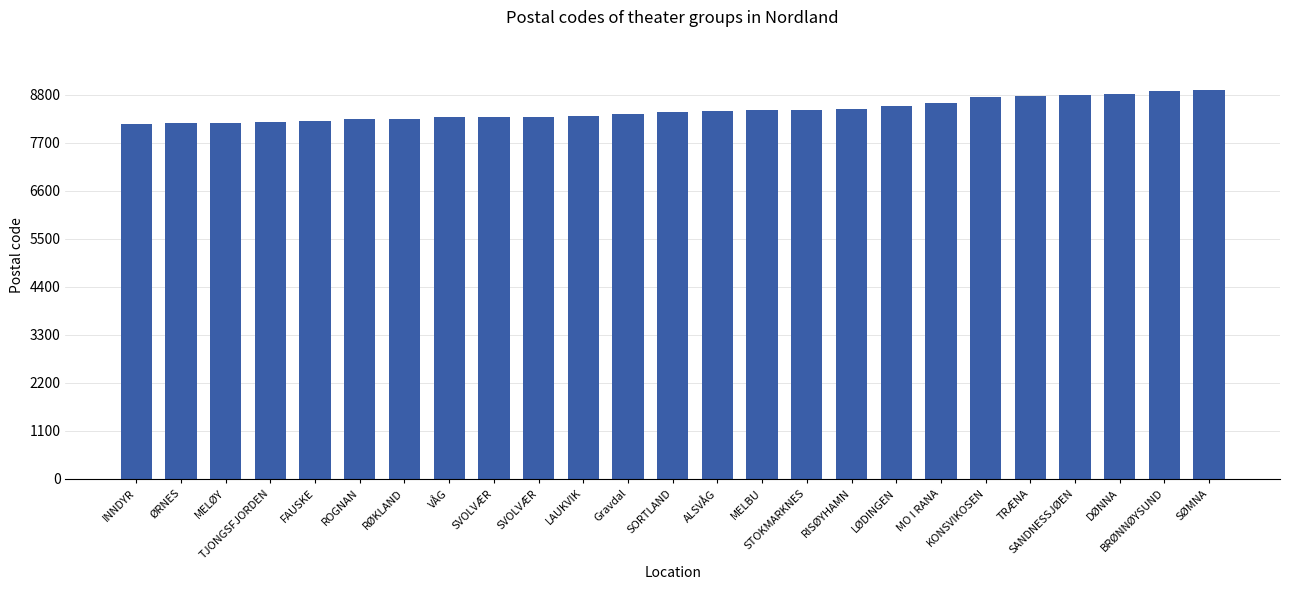

List the labels in order of value, largest first.

SØMNA, BRØNNØYSUND, DØNNA, SANDNESSJØEN, TRÆNA, KONSVIKOSEN, MO I RANA, LØDINGEN, RISØYHAMN, STOKMARKNES, MELBU, ALSVÅG, SORTLAND, Gravdal, LAUKVIK, SVOLVÆR, SVOLVÆR, VÅG, RØKLAND, ROGNAN, FAUSKE, TJONGSFJORDEN, MELØY, ØRNES, INNDYR